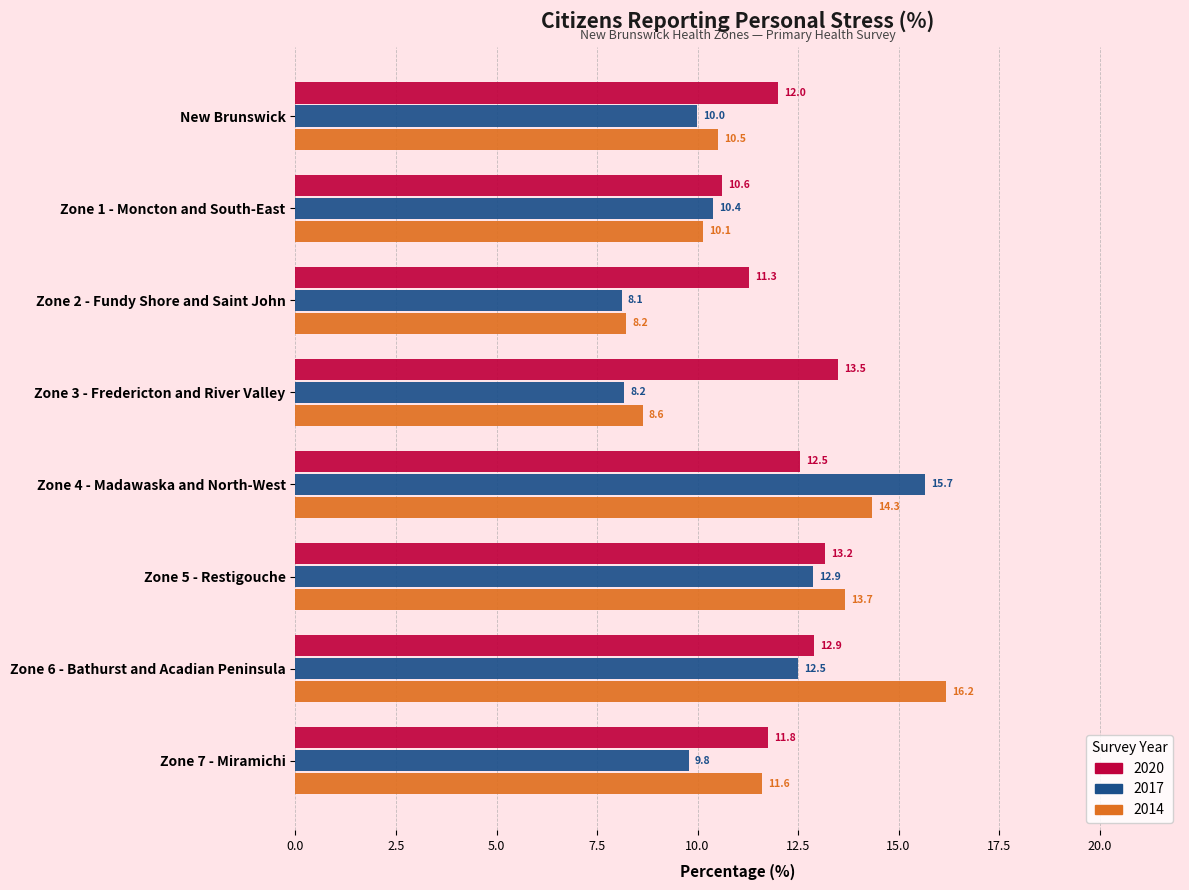

Rank the series by their average value, from lowest to highest.

2017, 2014, 2020